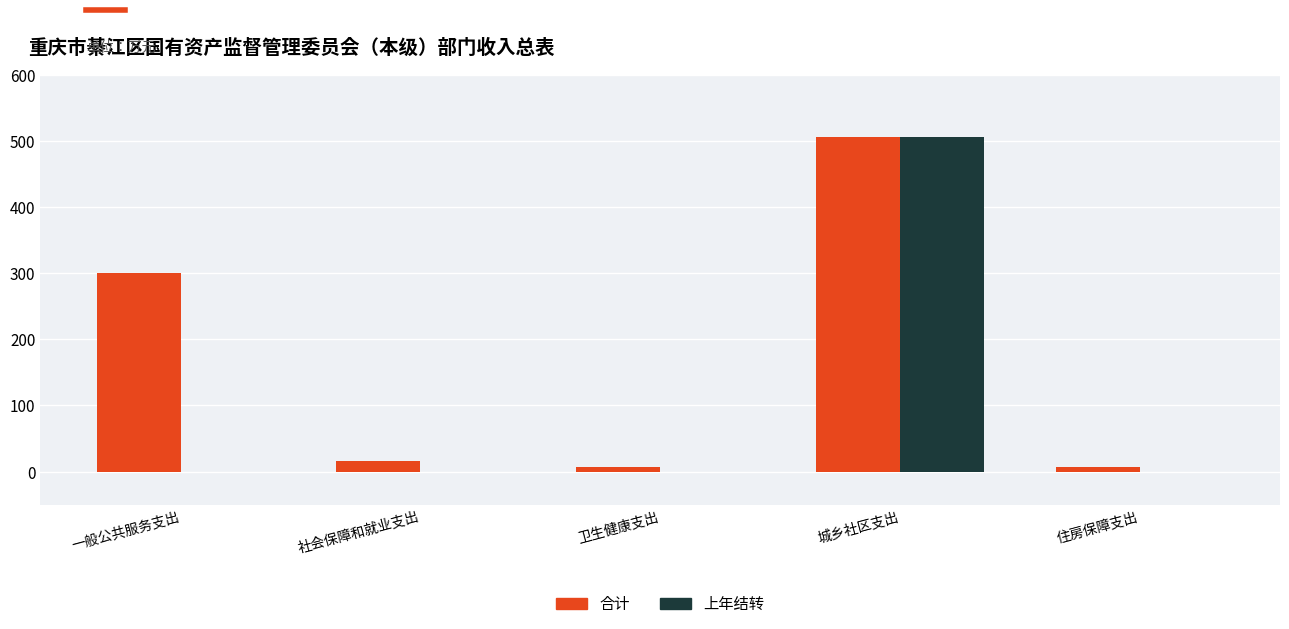

True or false: 上年结转 has a value of 687.6 at 城乡社区支出.

False